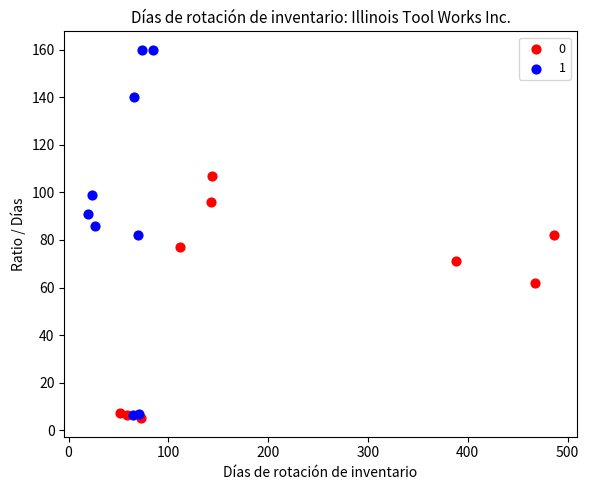

Which series has the largest Y range (max minus min)?

1